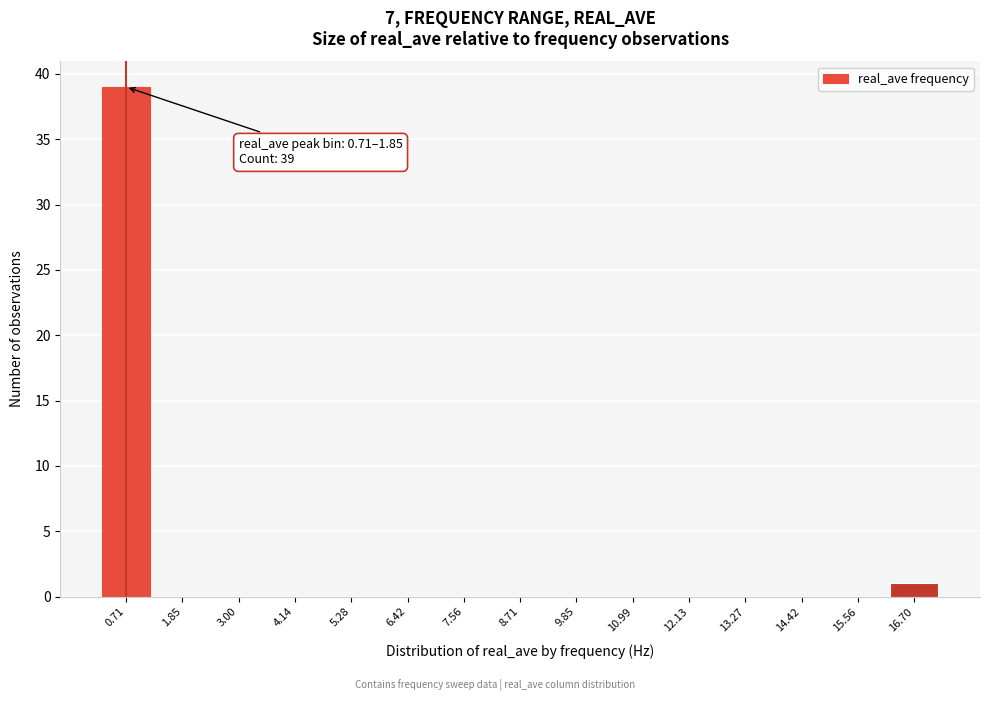

Reading right to left, list all the values displayed in this chart.

16.70=1	15.56=0	14.42=0	13.27=0	12.13=0	10.99=0	9.85=0	8.71=0	7.56=0	6.42=0	5.28=0	4.14=0	3.00=0	1.85=0	0.71=39